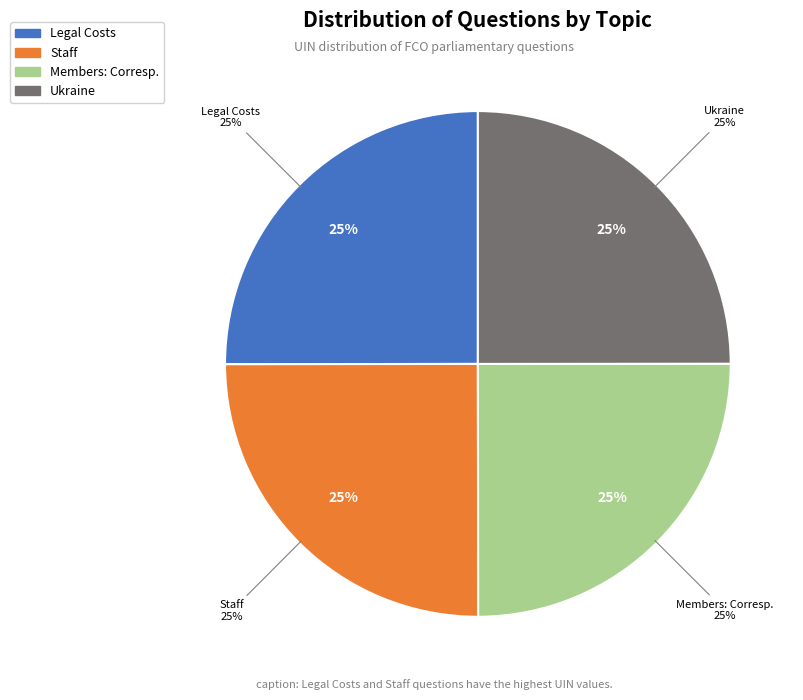

Is it true that Members: Correspondence (Toby Perkins) is 25% of the pie?

True